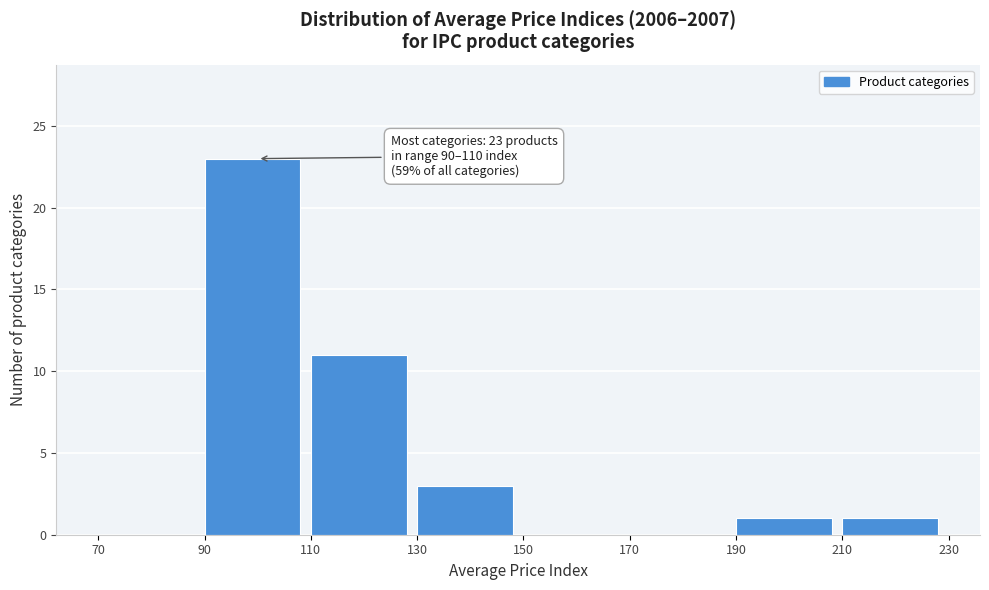

Over which range of the x-axis is the bar tallest?

90 to 110